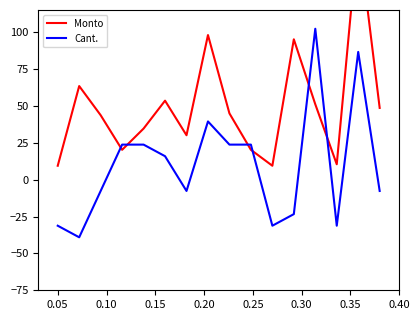

What is the minimum value for Cant.?

-39.1